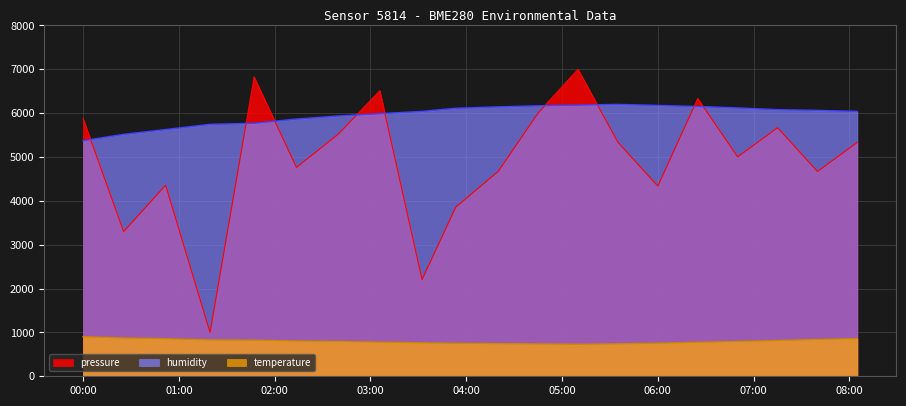

True or false: temperature has a value of 745.0 at 2022-08-11T04:20:00.

True